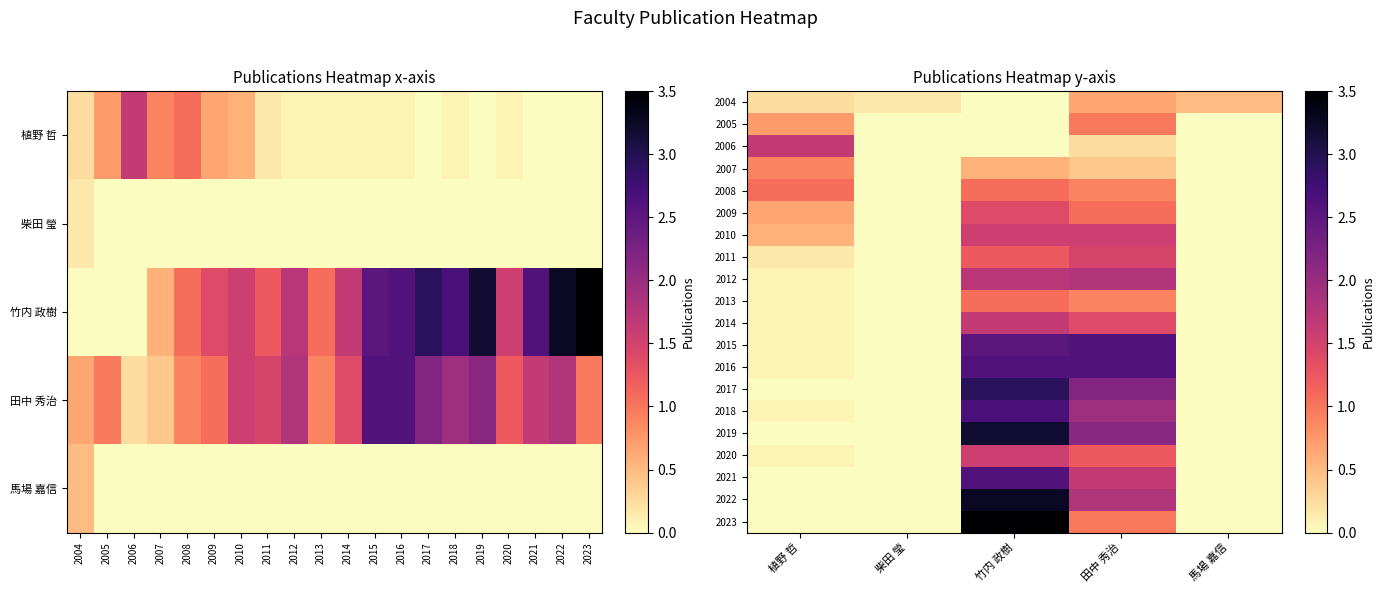

Is it true that 2019 equals 1.9 at 馬場 嘉信?

False